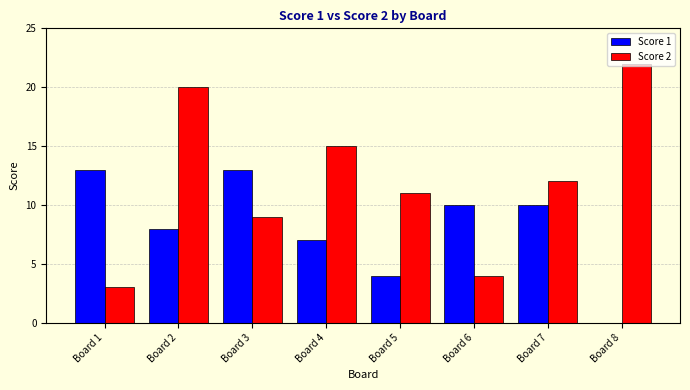

What is the sum of all Score 2 values?

96